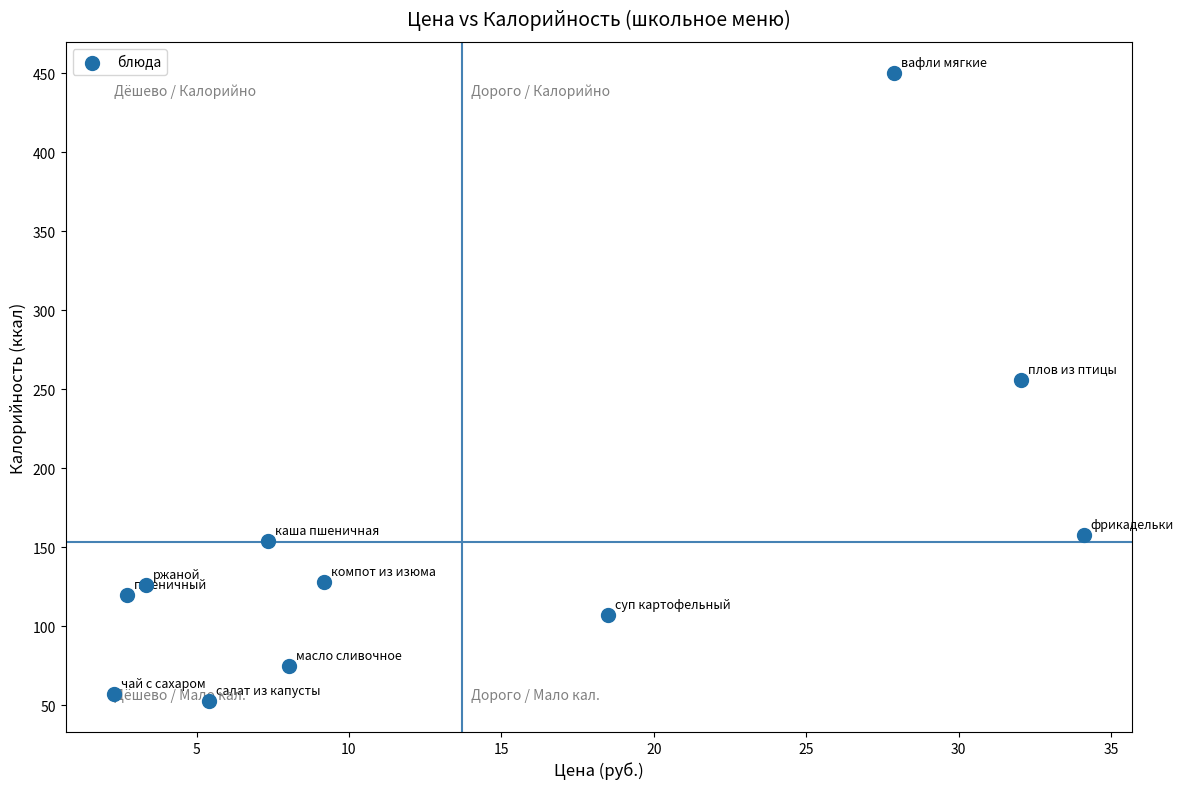

What Y value in the scatter plot is closest to 251?

256